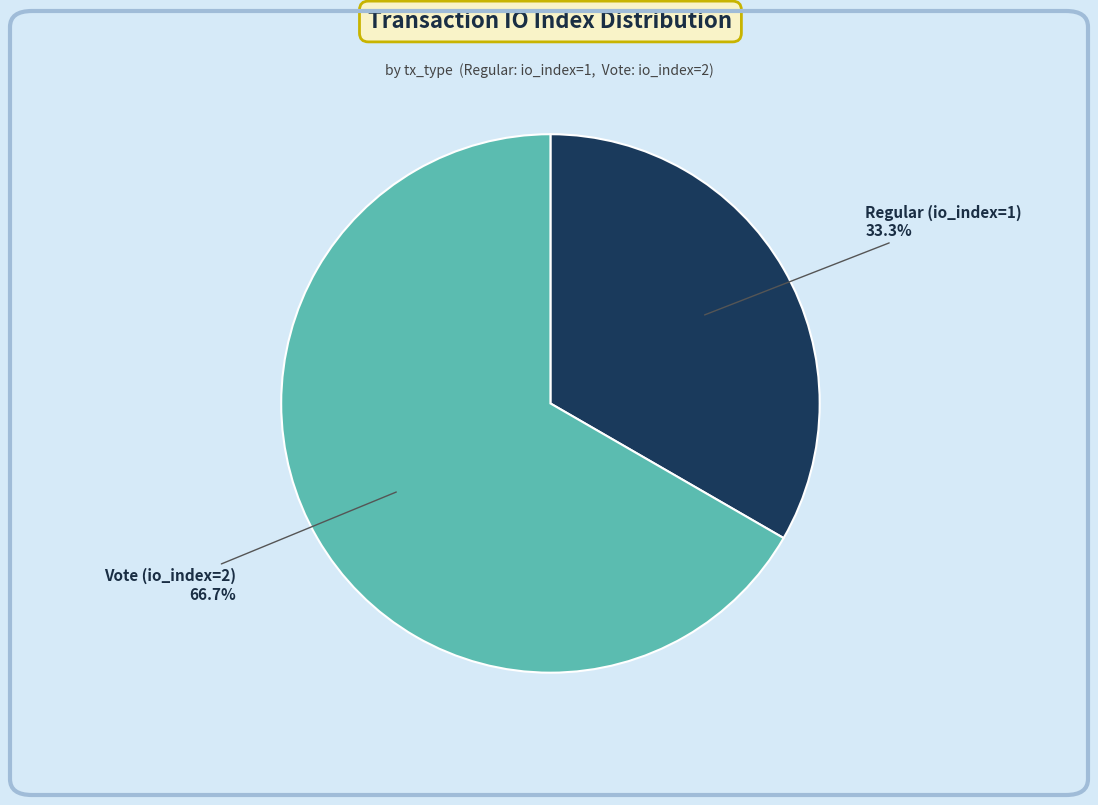

To the nearest percent, what percentage of the pie is Regular (io_index=1)?

33%